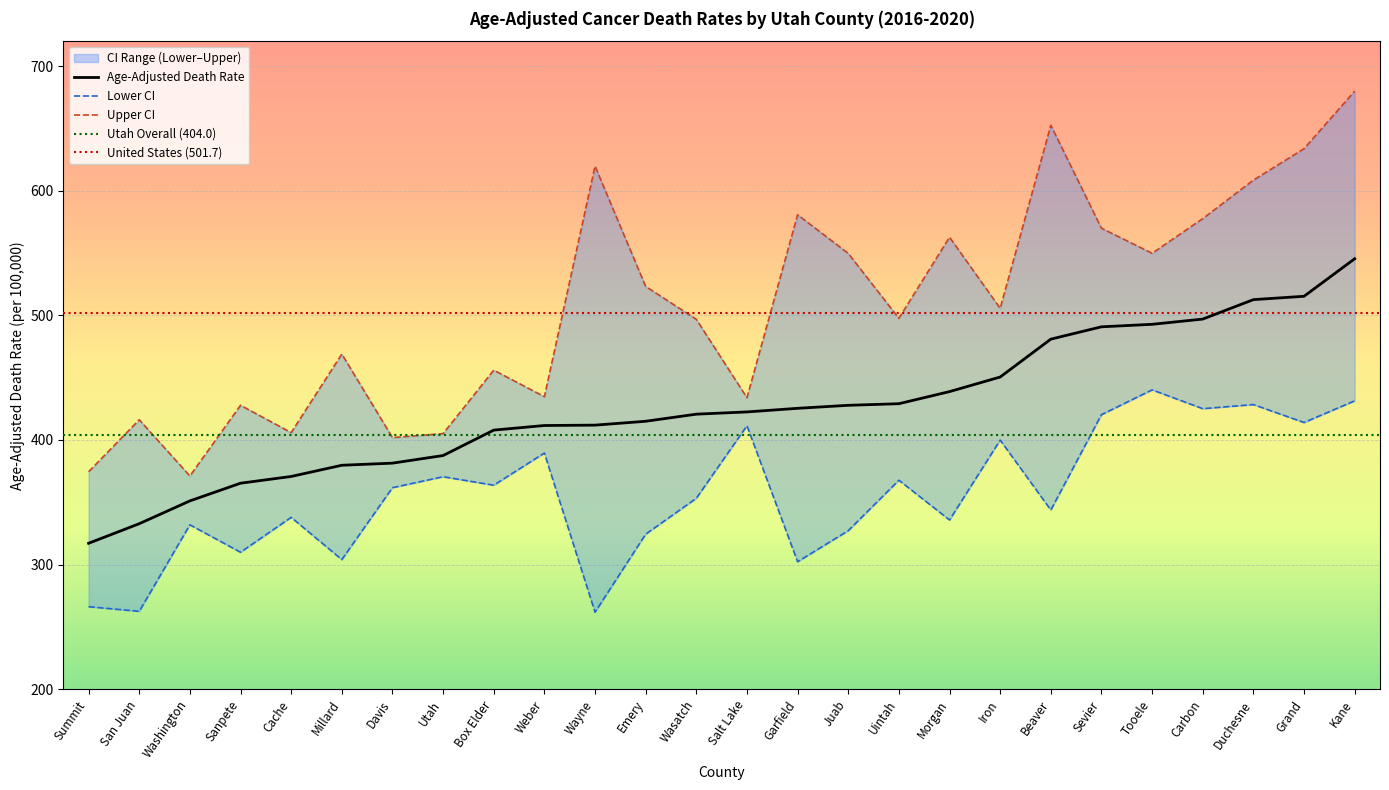

True or false: Age-Adjusted Death Rate and Lower CI (Rate) cross at least once.

False